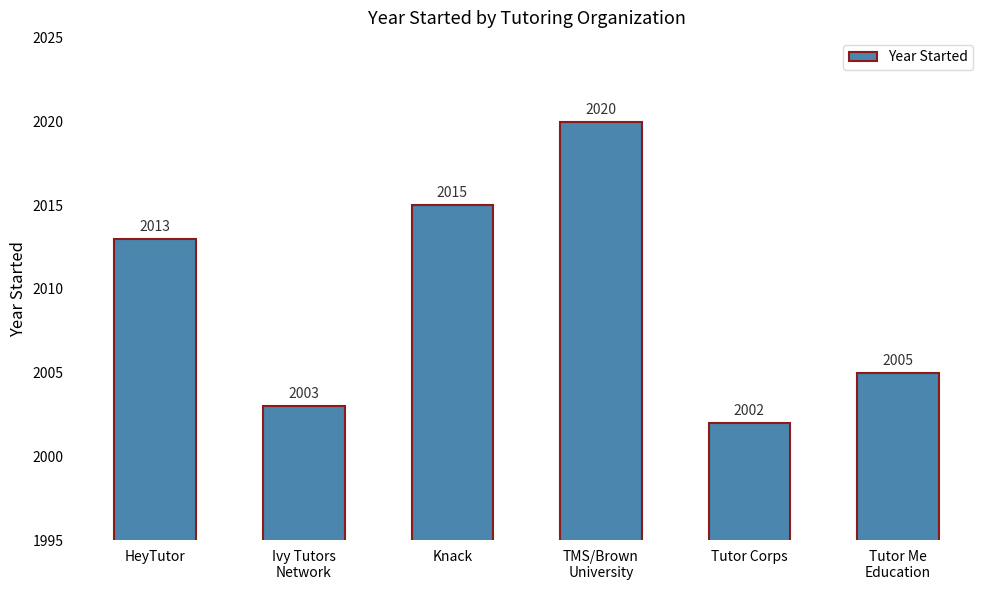

The chart shows a value of 2934 at Knack. True or false?

False